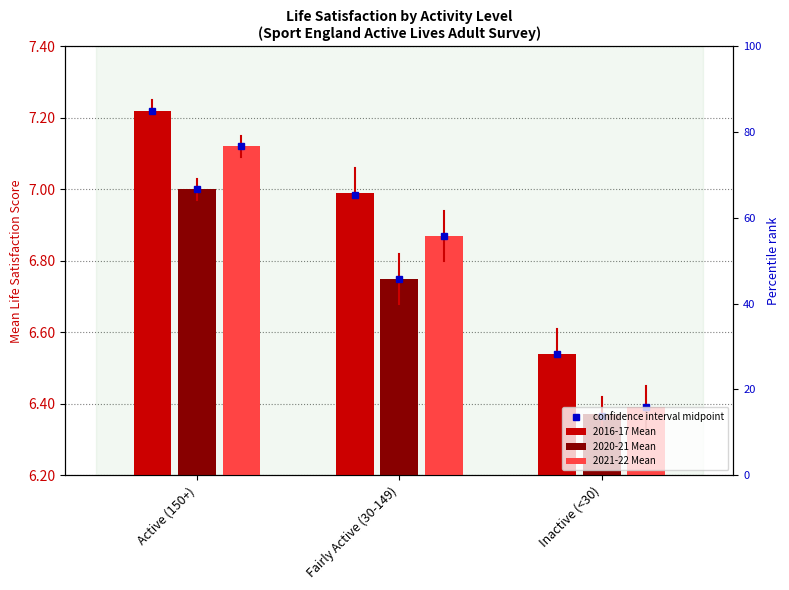

Which has a higher value, Fairly Active (30-149) or Active (150+)?

Active (150+)